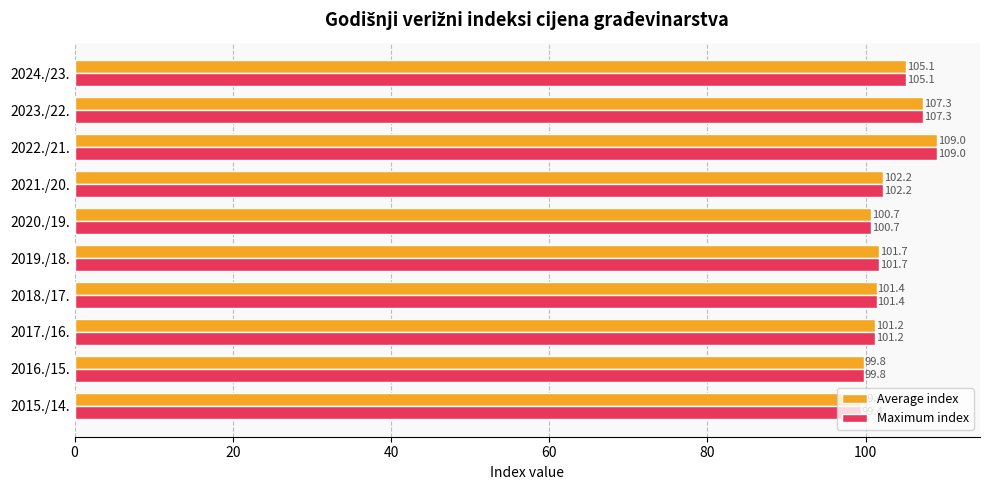

What is the sum of all Maximum index values?

1027.8